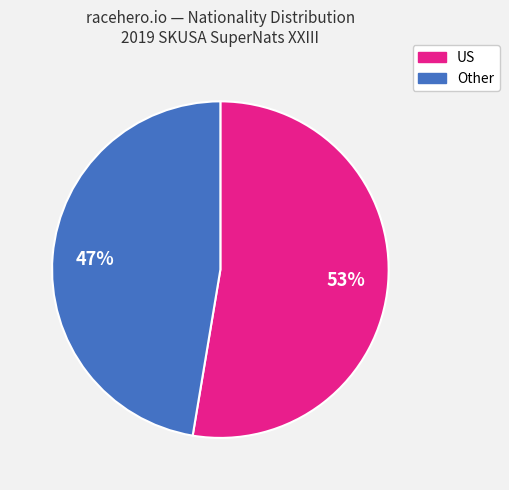

How many segments does this pie chart have?

2